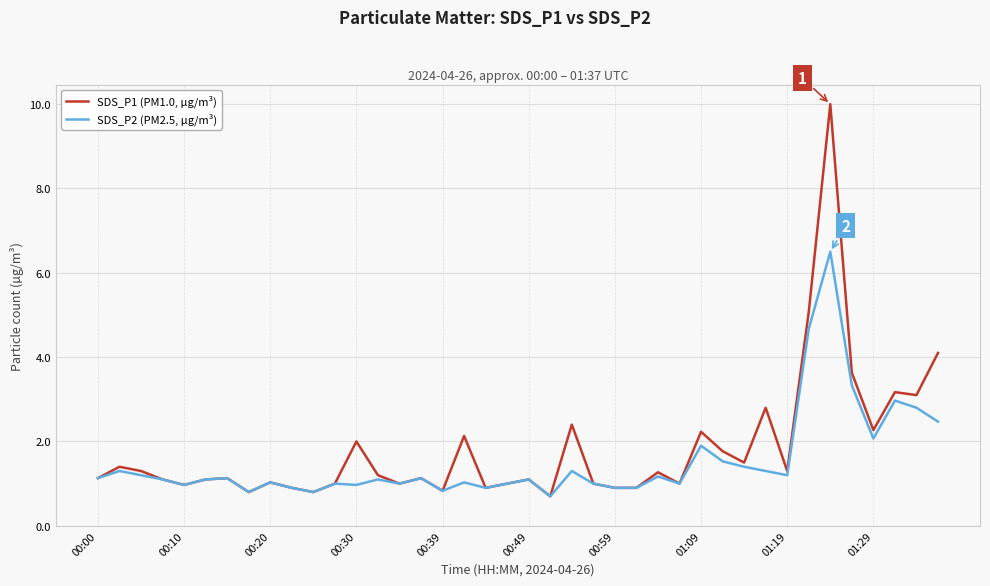

How many series are shown in this chart?

2